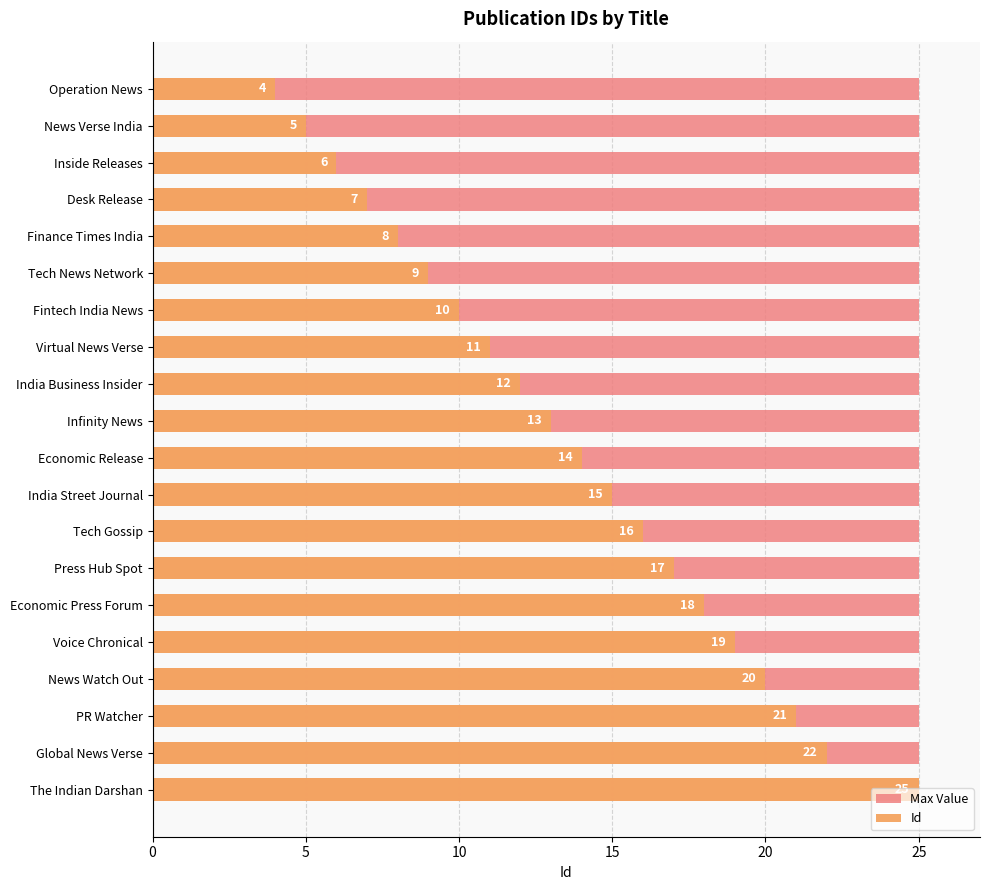

Which series has the largest range (max minus min)?

Id